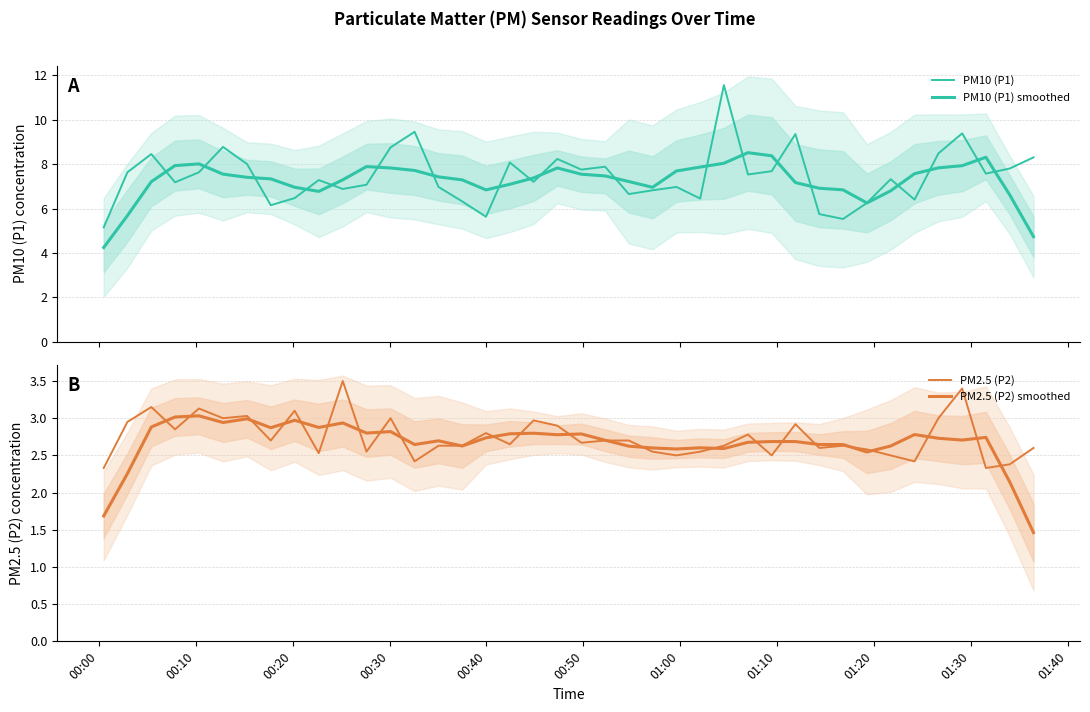

True or false: PM10 (P1) and PM2.5 (P2) intersect in this chart.

False